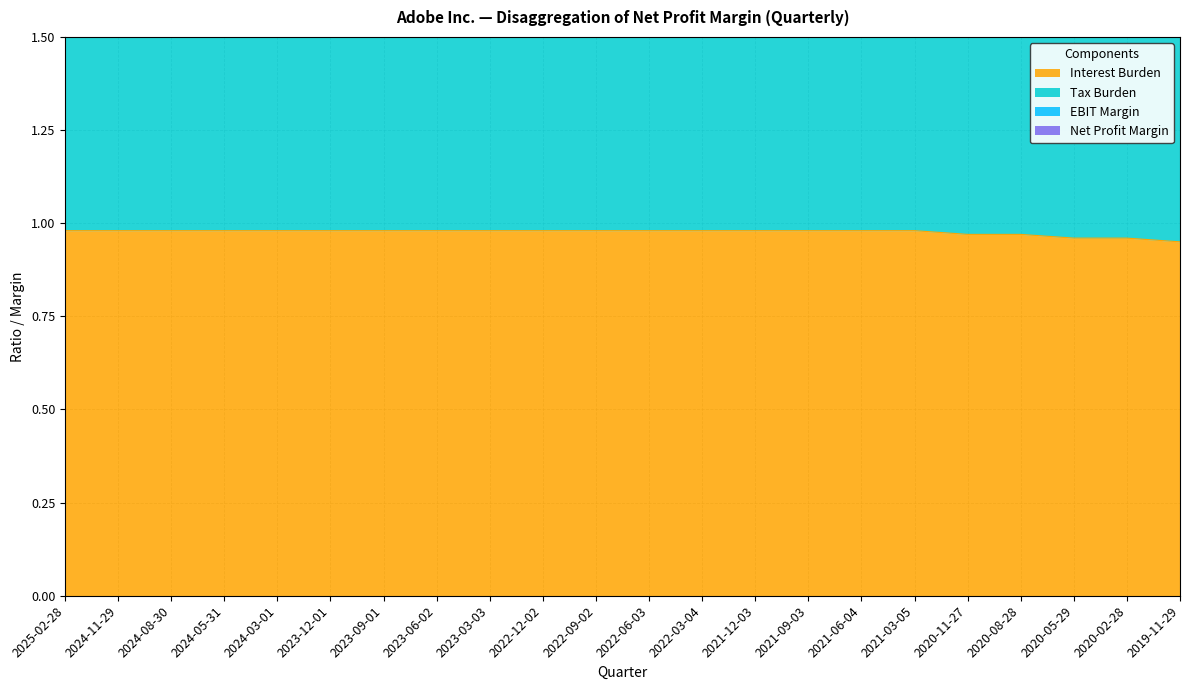

Reading left to right, list all the values displayed in this chart.

Net Profit Margin: 2025-02-28=2.5	2024-11-29=2.4	2024-08-30=2.4	2024-05-31=2.3	2024-03-01=2.3	2023-12-01=2.4	2023-09-01=2.4	2023-06-02=2.4	2023-03-03=2.4	2022-12-02=2.4	2022-09-02=2.4	2022-06-03=2.5	2022-03-04=2.5	2021-12-03=2.5	2021-09-03=2.8	2021-06-04=2.8	2021-03-05=2.9	2020-11-27=3.0	2020-08-28=2.6	2020-05-29=2.6	2020-02-28=2.5	2019-11-29=2.4
Tax Burden: 2025-02-28=1.8	2024-11-29=1.8	2024-08-30=1.8	2024-05-31=1.8	2024-03-01=1.8	2023-12-01=1.8	2023-09-01=1.8	2023-06-02=1.8	2023-03-03=1.8	2022-12-02=1.8	2022-09-02=1.8	2022-06-03=1.8	2022-03-04=1.8	2021-12-03=1.8	2021-09-03=2.0	2021-06-04=2.1	2021-03-05=2.2	2020-11-27=2.2	2020-08-28=1.9	2020-05-29=2.0	2020-02-28=1.9	2019-11-29=1.9
Interest Burden: 2025-02-28=1.0	2024-11-29=1.0	2024-08-30=1.0	2024-05-31=1.0	2024-03-01=1.0	2023-12-01=1.0	2023-09-01=1.0	2023-06-02=1.0	2023-03-03=1.0	2022-12-02=1.0	2022-09-02=1.0	2022-06-03=1.0	2022-03-04=1.0	2021-12-03=1.0	2021-09-03=1.0	2021-06-04=1.0	2021-03-05=1.0	2020-11-27=1.0	2020-08-28=1.0	2020-05-29=1.0	2020-02-28=1.0	2019-11-29=0.9